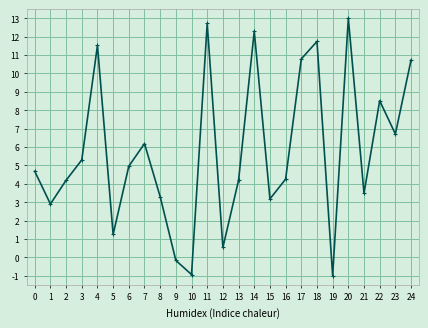

Where is the data nearest to the value 6?

7